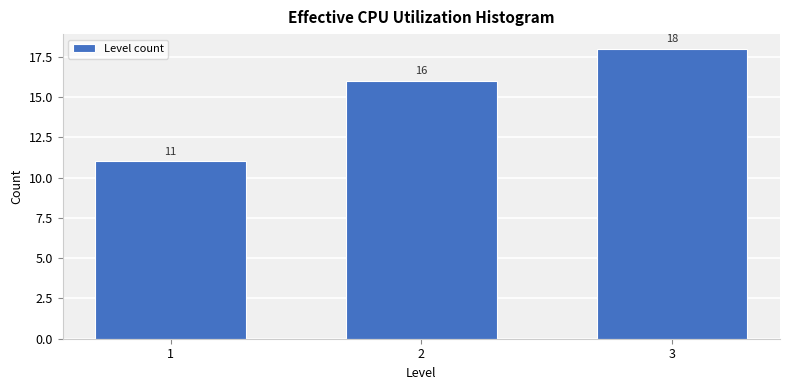

Reading left to right, transcribe all the data shown in this chart.

11	16	18